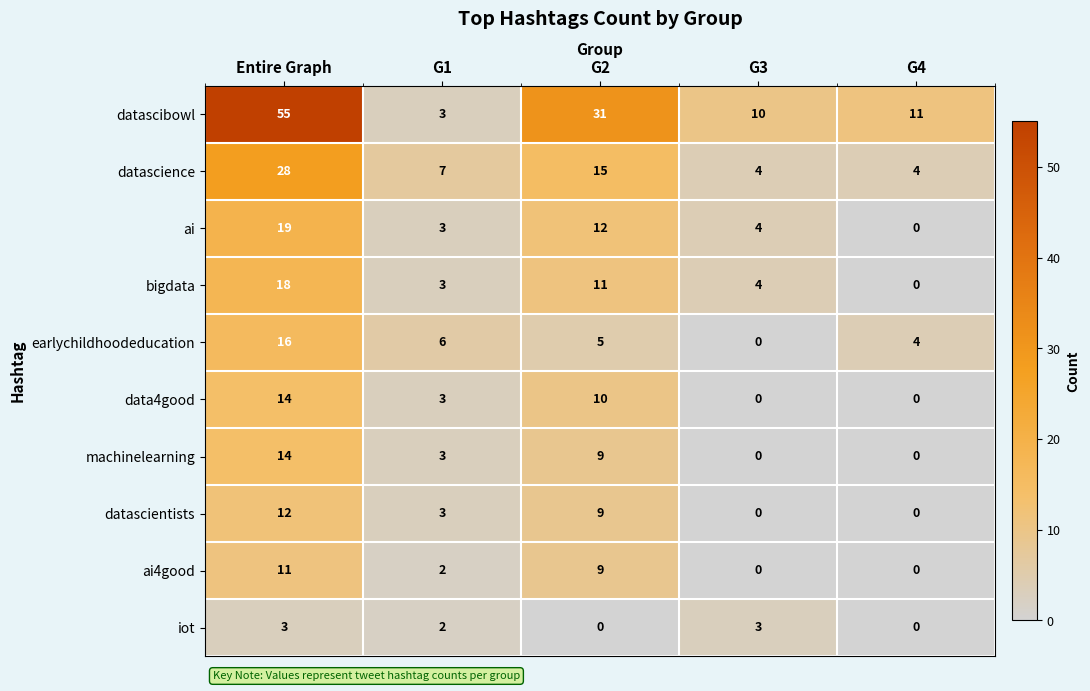

The value of datascientists at G1 is 3. True or false?

True